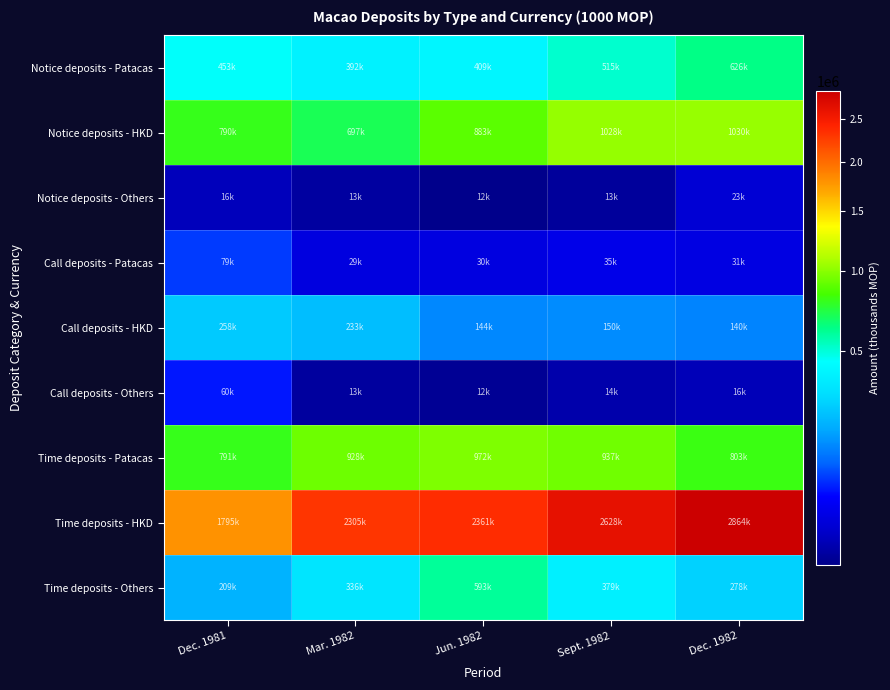

Reading left to right, transcribe all the data shown in this chart.

Notice deposits - Patacas: Dec. 1981=453597	Mar. 1982=392670	Jun. 1982=409684	Sept. 1982=515778	Dec. 1982=626484
Notice deposits - HKD: Dec. 1981=790473	Mar. 1982=697725	Jun. 1982=883132	Sept. 1982=1028926	Dec. 1982=1030682
Notice deposits - Others: Dec. 1981=16980	Mar. 1982=13512	Jun. 1982=12757	Sept. 1982=13206	Dec. 1982=23881
Call deposits - Patacas: Dec. 1981=79696	Mar. 1982=29200	Jun. 1982=30092	Sept. 1982=35265	Dec. 1982=31171
Call deposits - HKD: Dec. 1981=258556	Mar. 1982=233011	Jun. 1982=144834	Sept. 1982=150326	Dec. 1982=140995
Call deposits - Others: Dec. 1981=60863	Mar. 1982=13411	Jun. 1982=12865	Sept. 1982=14627	Dec. 1982=16515
Time deposits - Patacas: Dec. 1981=791293	Mar. 1982=928581	Jun. 1982=972653	Sept. 1982=937270	Dec. 1982=803228
Time deposits - HKD: Dec. 1981=1795332	Mar. 1982=2305663	Jun. 1982=2361023	Sept. 1982=2628485	Dec. 1982=2864604
Time deposits - Others: Dec. 1981=209175	Mar. 1982=336941	Jun. 1982=593763	Sept. 1982=379912	Dec. 1982=278376